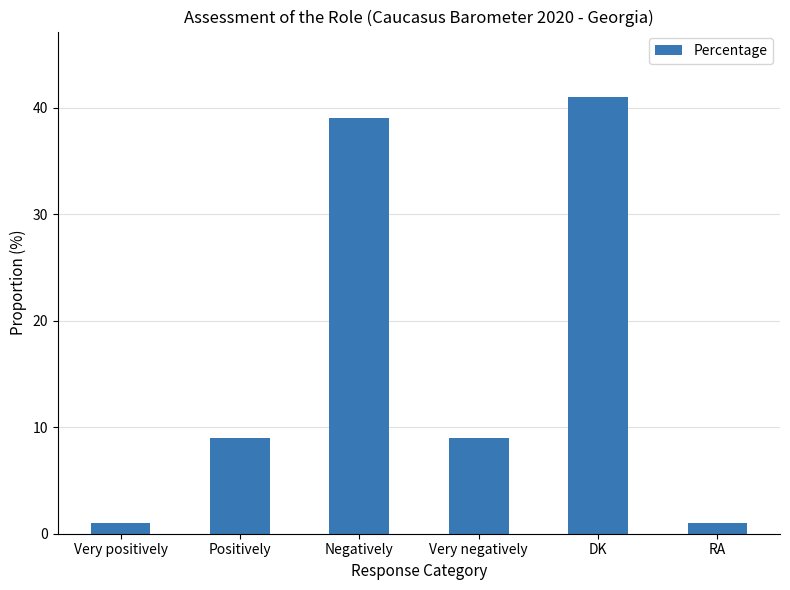

What is the value of the 6th bar from the left?

1